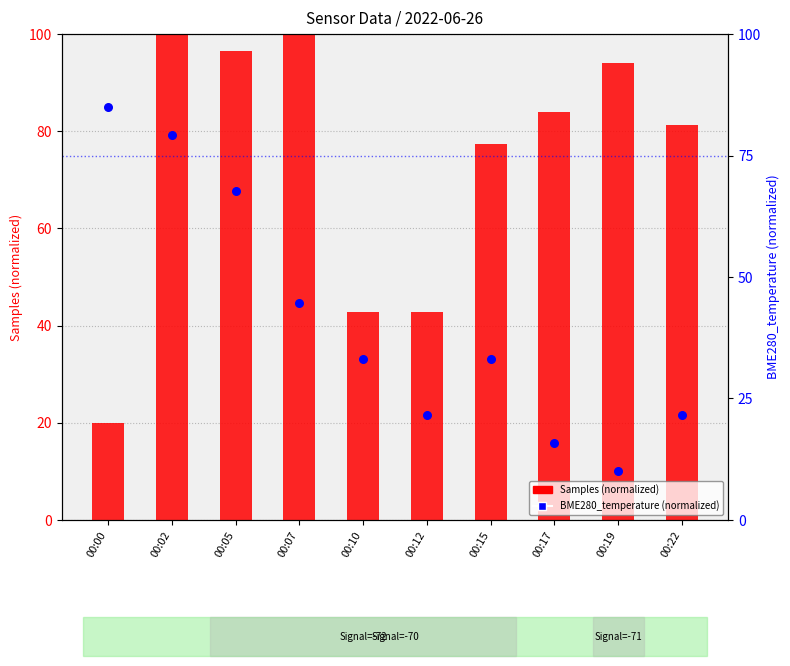

Which series reaches the maximum Y coordinate?

Samples (normalized)